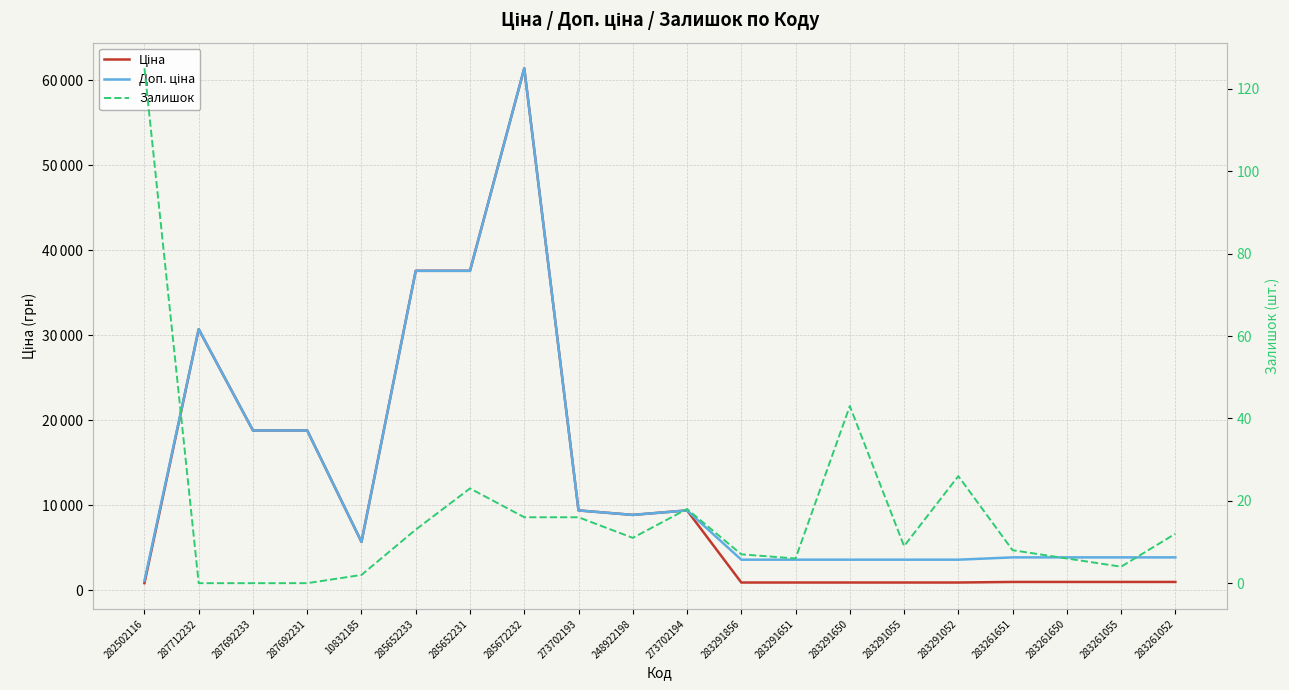

At 273702193, list the series in order from largest to smallest.

Ціна, Доп. ціна, Залишок